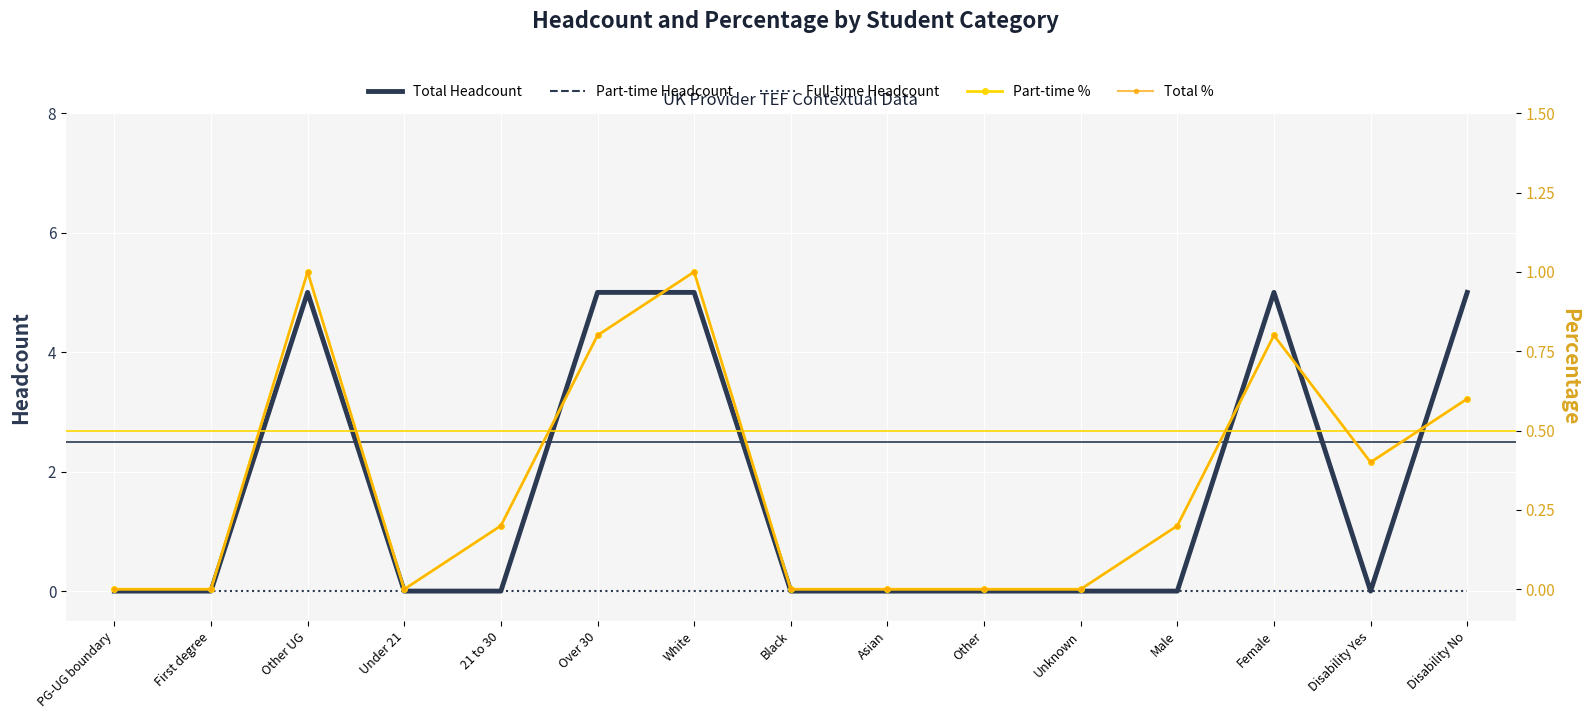

Where is the first local minimum for Part-time %?

Under 21